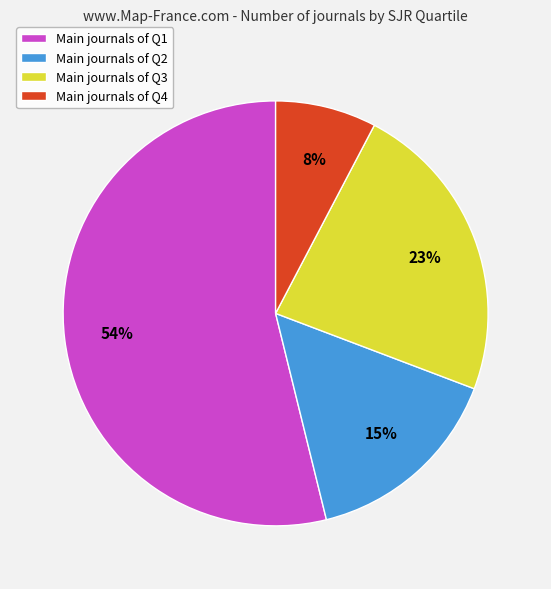

To the nearest percent, what is the difference between the largest and smallest slice percentages?

46%